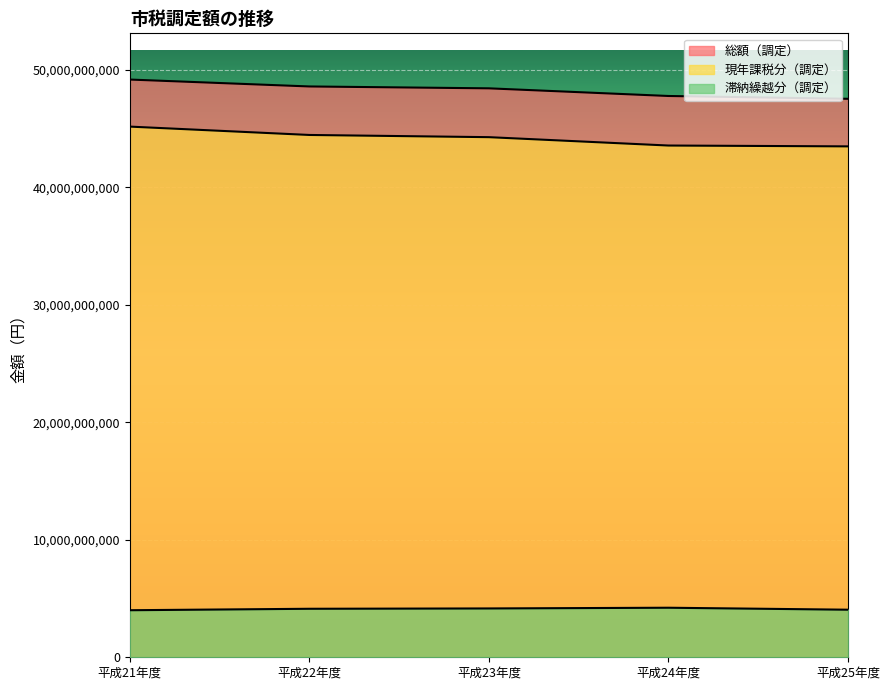

What is the value of the 現年課税分（調定） point at the 5th from the left?

43470078789